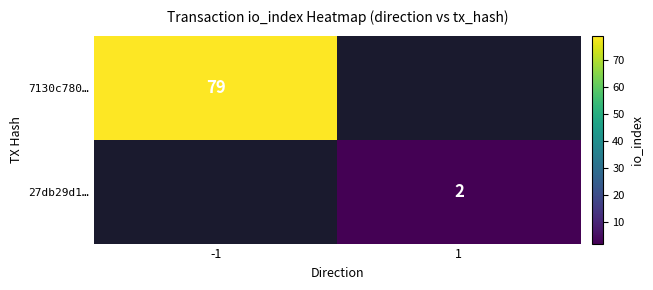

How many data points does each series have?

2